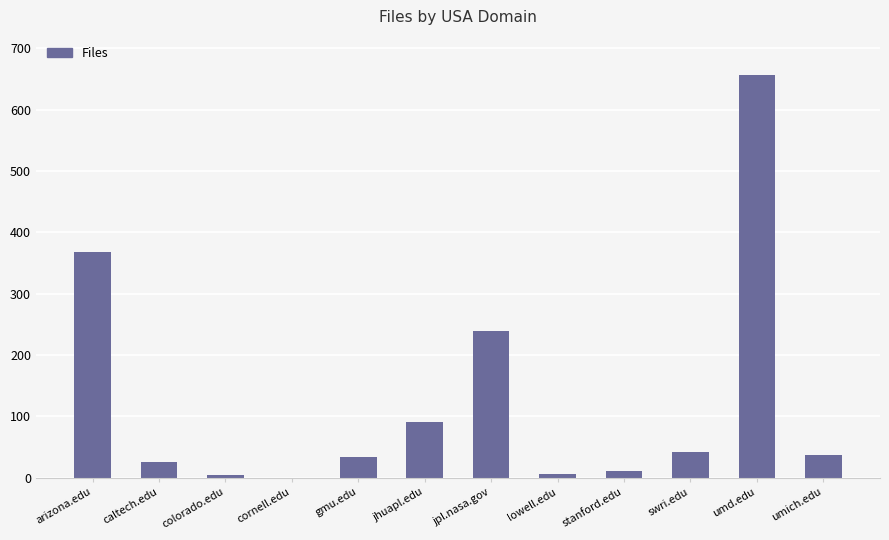

What is the difference between the values at colorado.edu and jpl.nasa.gov?

235